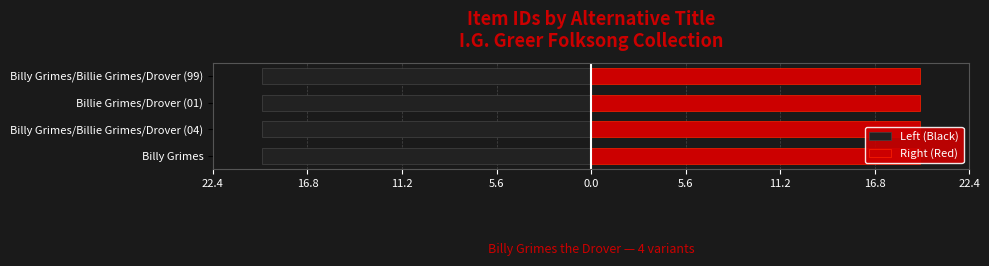

Read the Left (Black) value at Billie Grimes/Drover (01).

-19.5